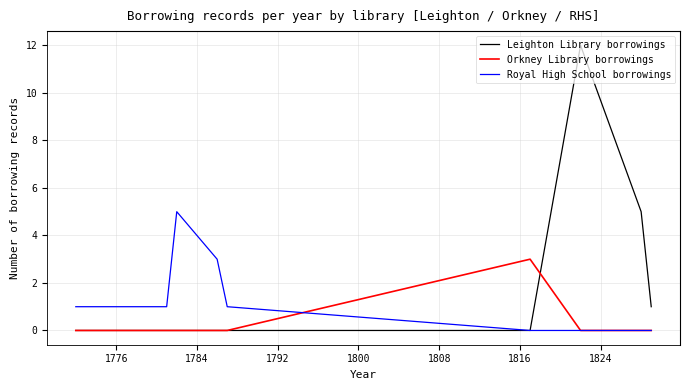

Which series has the widest spread of values?

Leighton Library borrowings